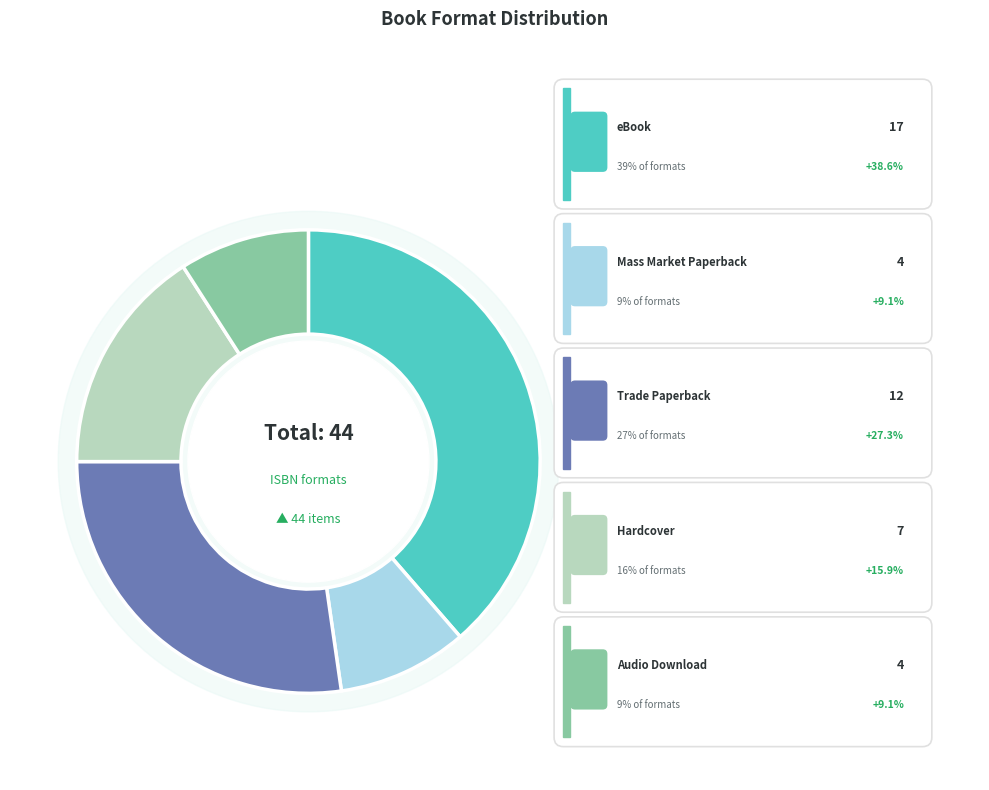

Does Audio Download account for over 50% of the chart?

No